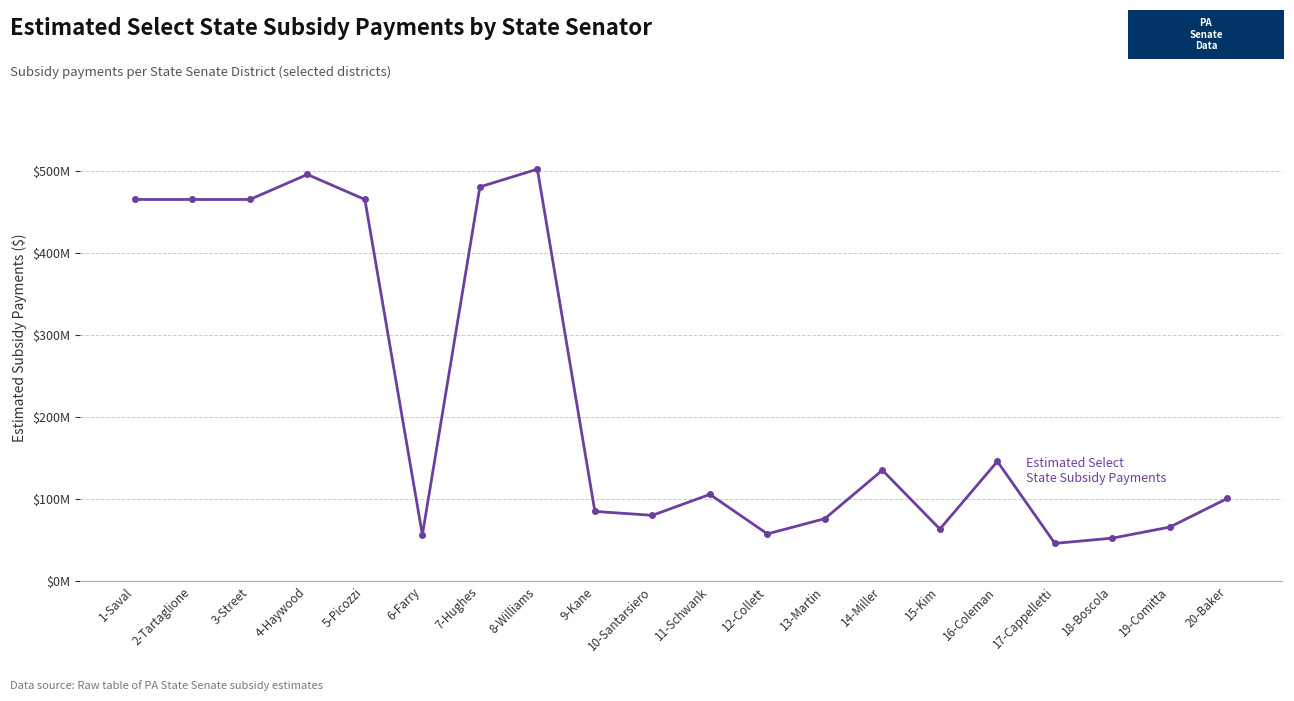

Is this an area chart (filled region under the line)?

No